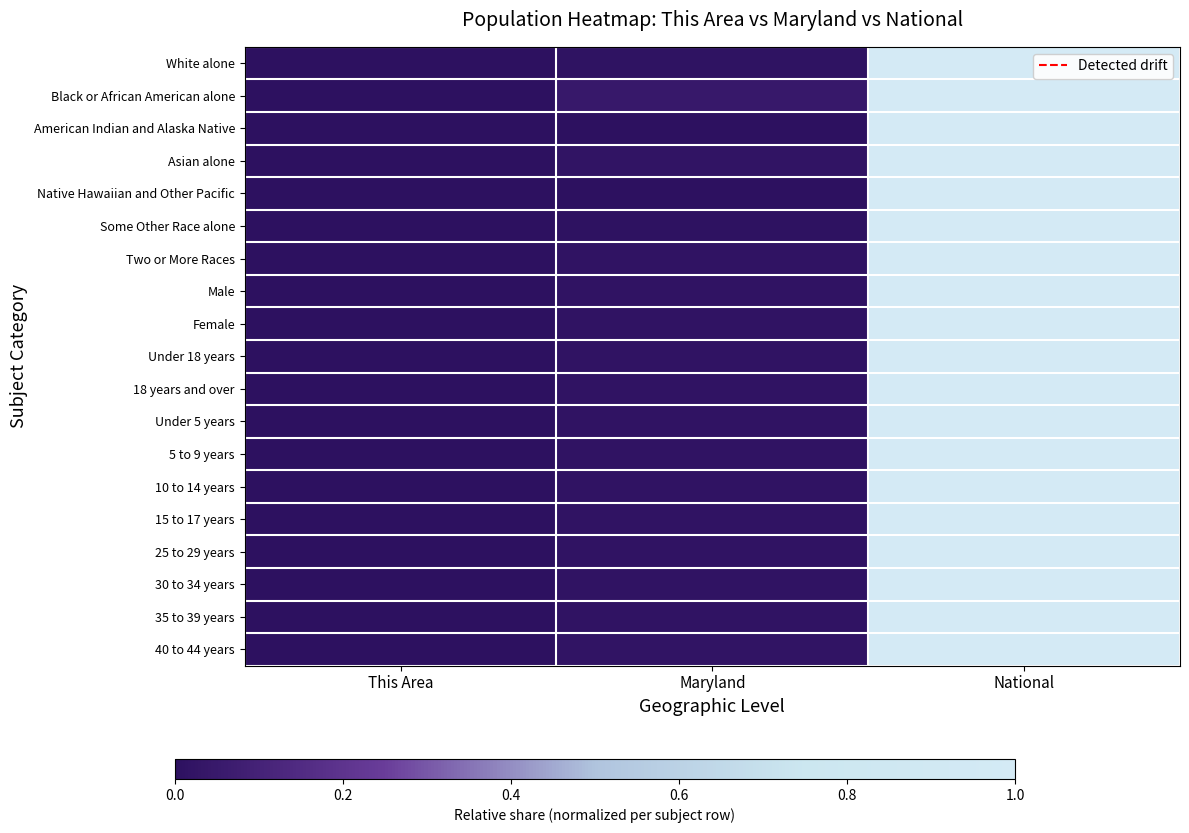

Rank the series by their maximum value, from lowest to highest.

White alone, Black or African American alone, American Indian and Alaska Native, Asian alone, Native Hawaiian and Other Pacific, Some Other Race alone, Two or More Races, Male, Female, Under 18 years, 18 years and over, Under 5 years, 5 to 9 years, 10 to 14 years, 15 to 17 years, 25 to 29 years, 30 to 34 years, 35 to 39 years, 40 to 44 years